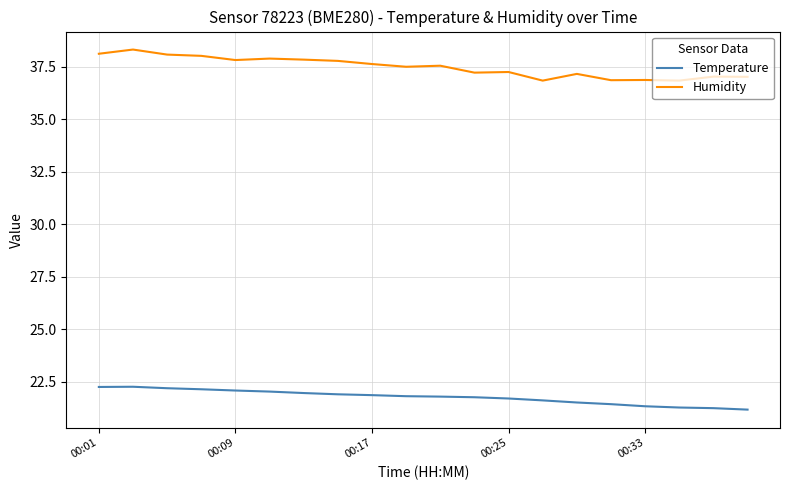

Which series has the largest total across all categories?

Humidity